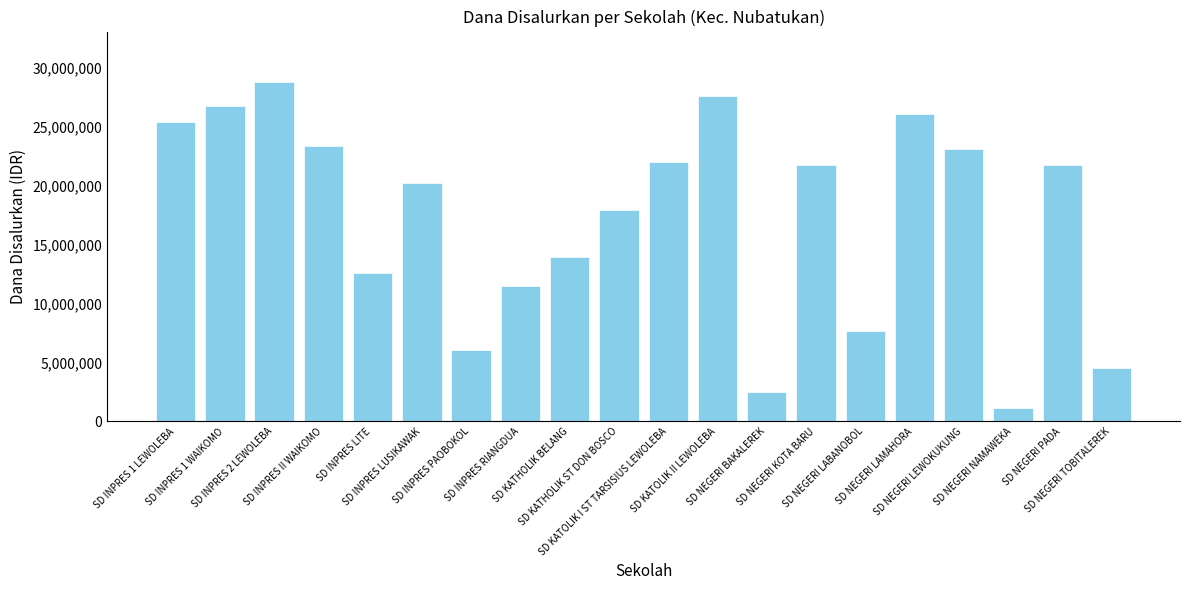

What is the difference between the maximum and minimum values?

27675000